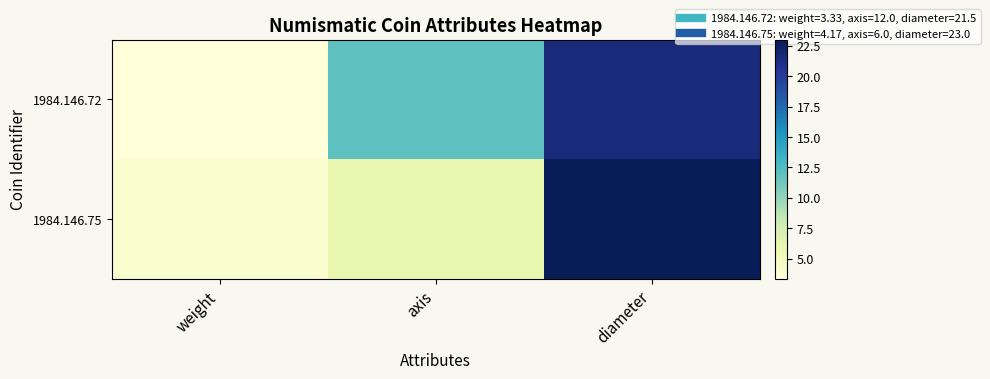

Reading left to right, what are all the values shown in this chart?

1984.146.72: weight=3.3	axis=12.0	diameter=21.5
1984.146.75: weight=4.2	axis=6.0	diameter=23.0